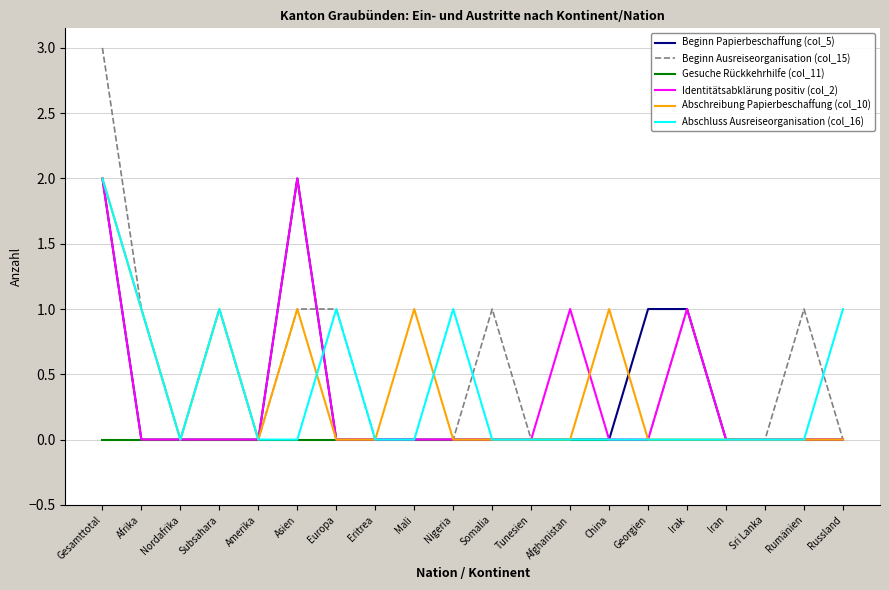

Which label corresponds to the largest value in the chart?

Gesamttotal